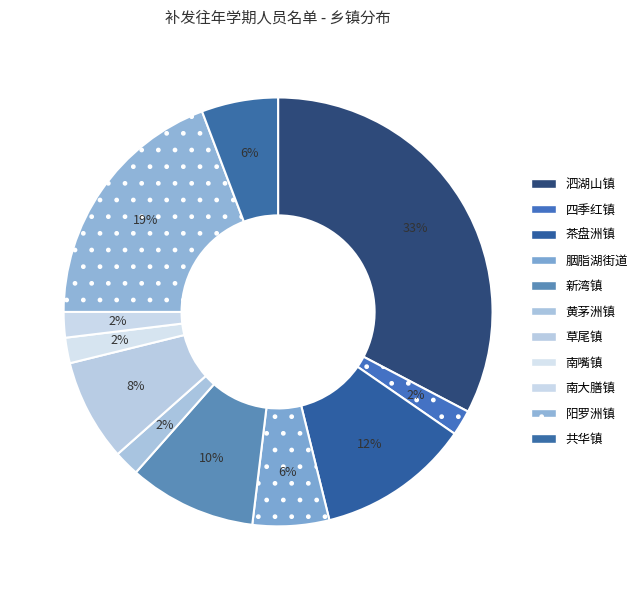

True or false: 胭脂湖街道 accounts for 6% of the total.

True